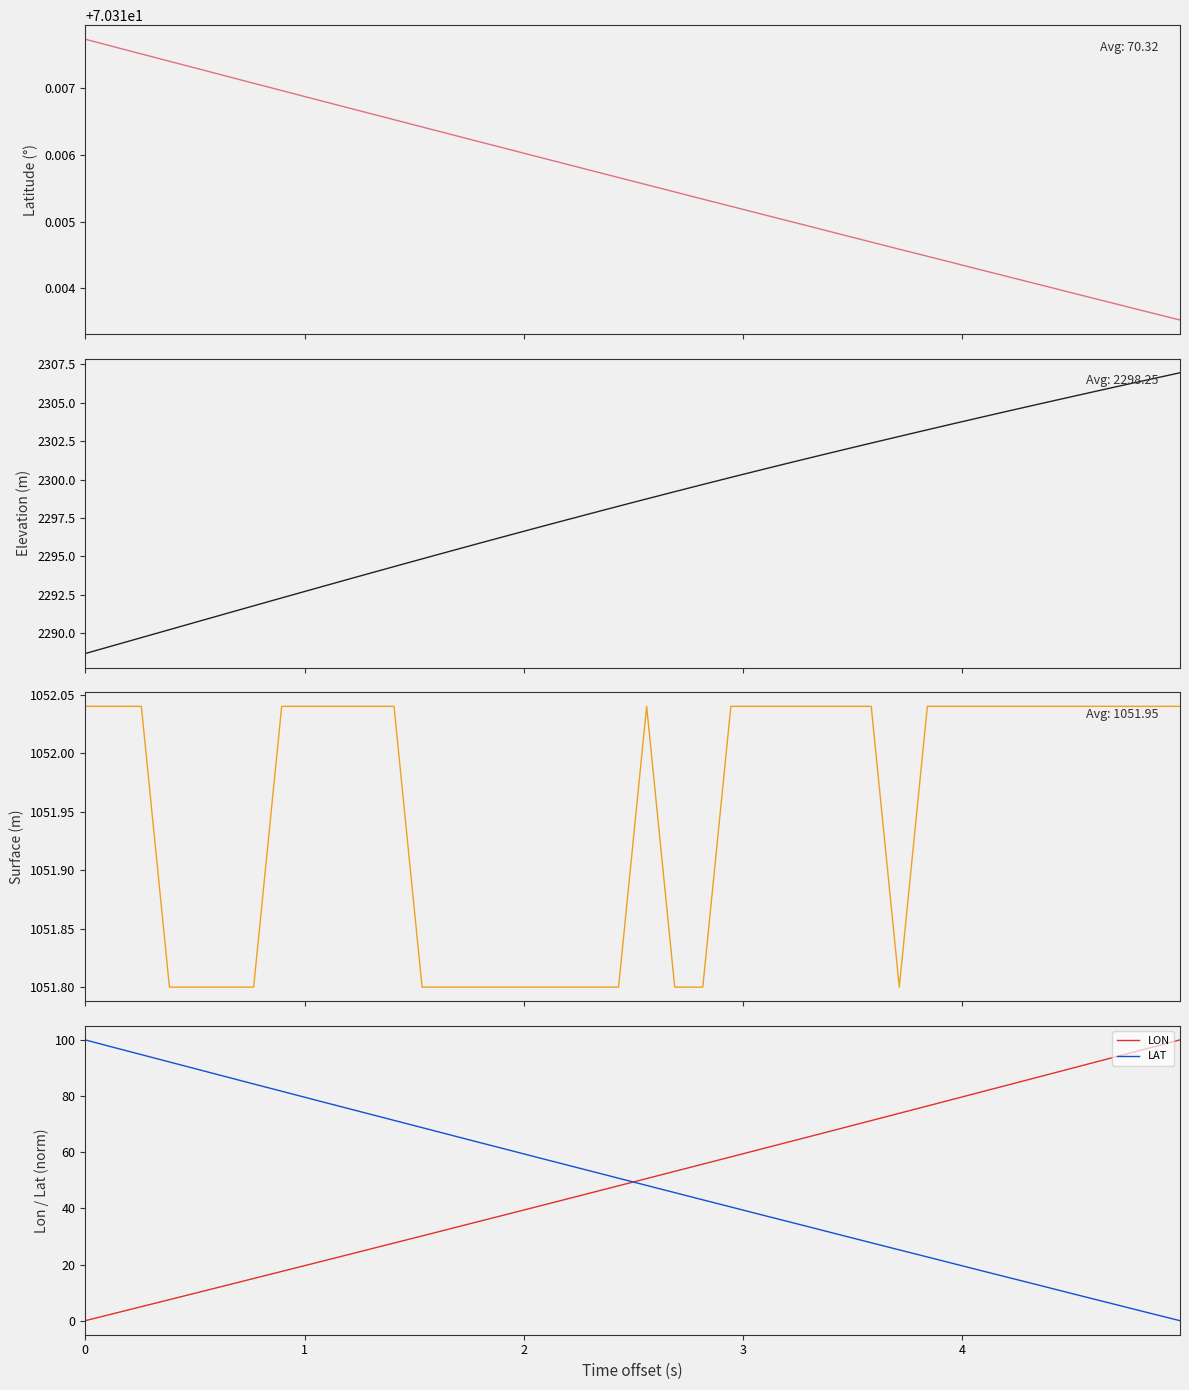

What is the sum of all LAT values?

1985.5